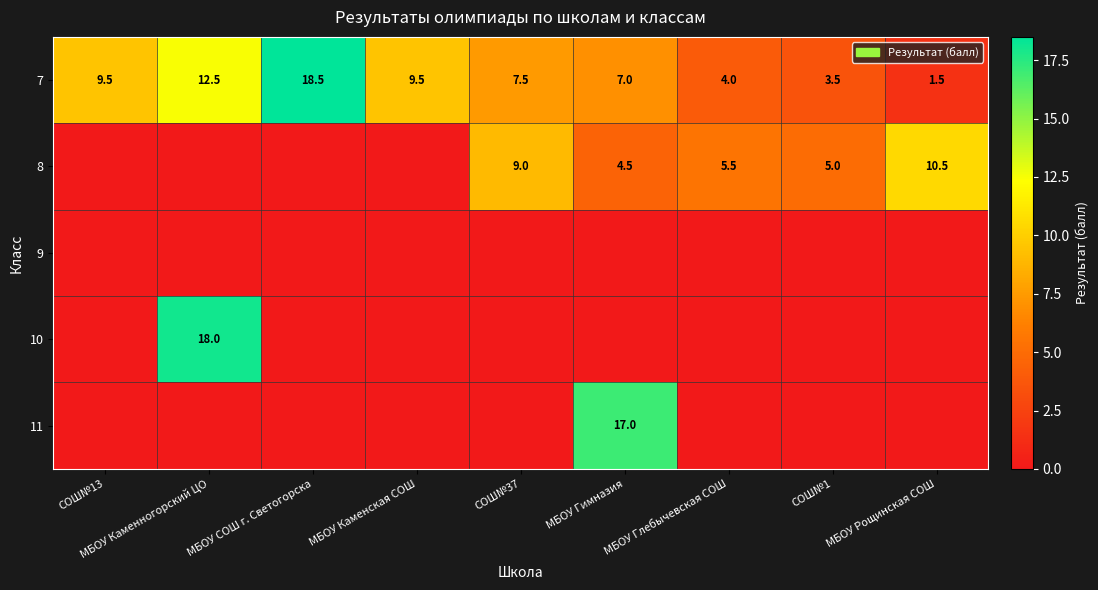

What is the difference between the second highest and minimum values in the 7 series?

11.0